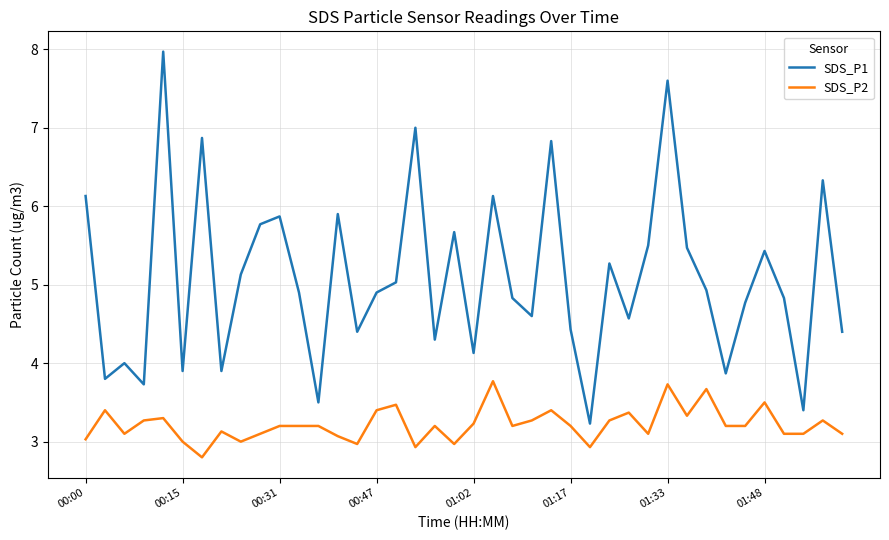

Which series has the largest range (max minus min)?

SDS_P1